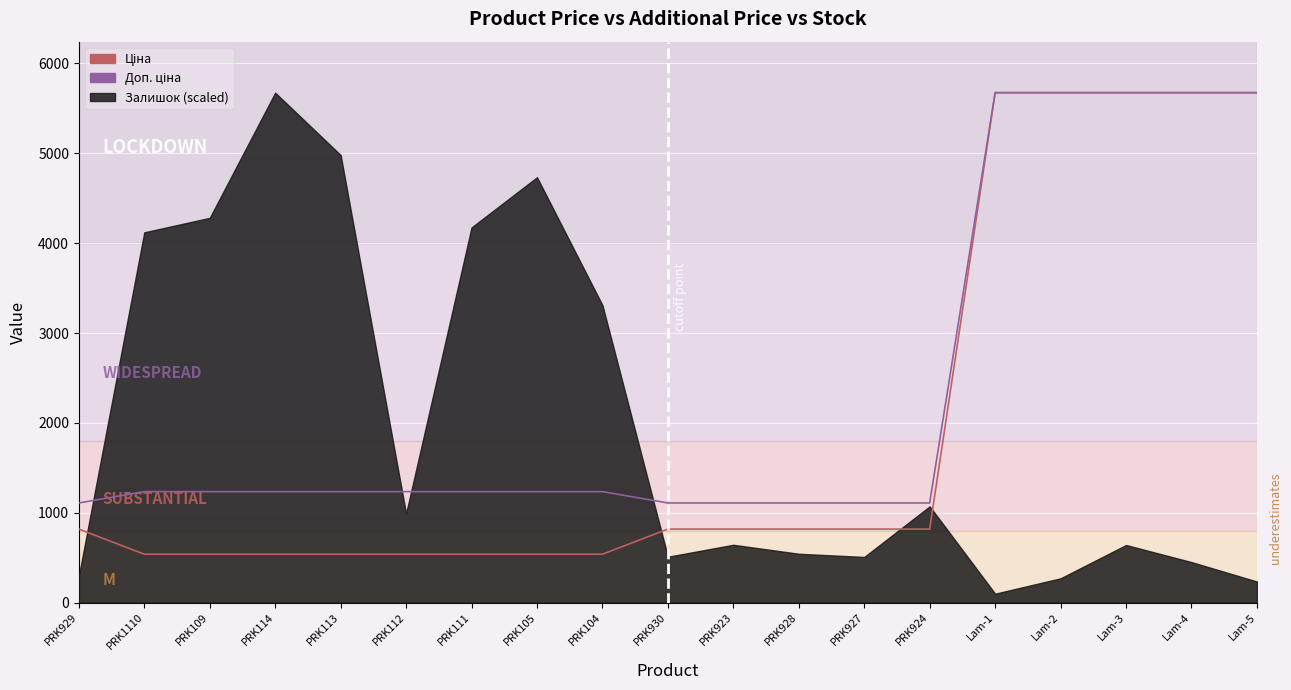

Which category has the lowest value in the Доп. ціна series?

PRK929